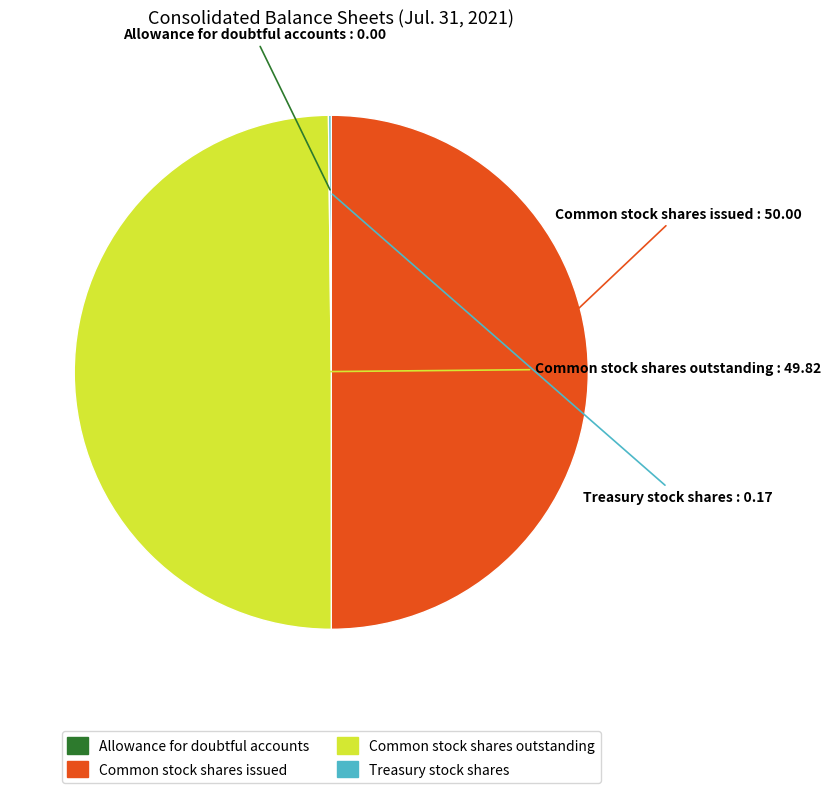

The Common stock shares outstanding slice represents 50% of the pie. True or false?

True